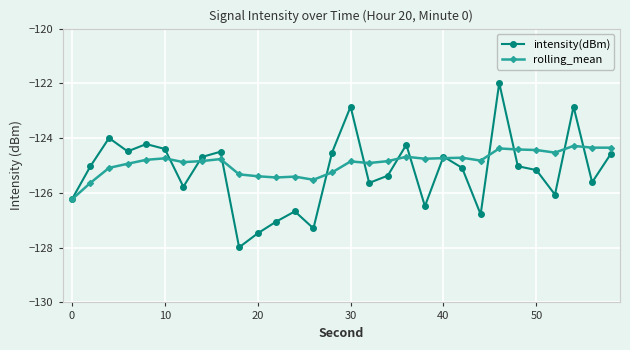

What is the smallest value displayed?

-128.0